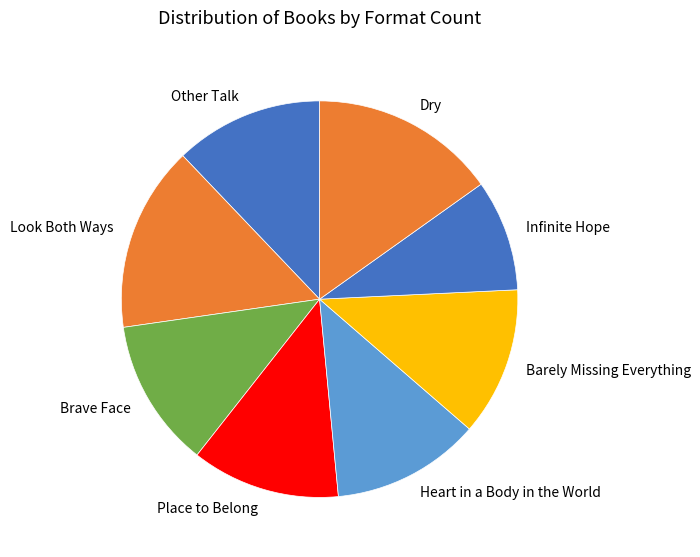

Approximately how many times larger is the value at Heart in a Body in the World compared to Dry?

0.8